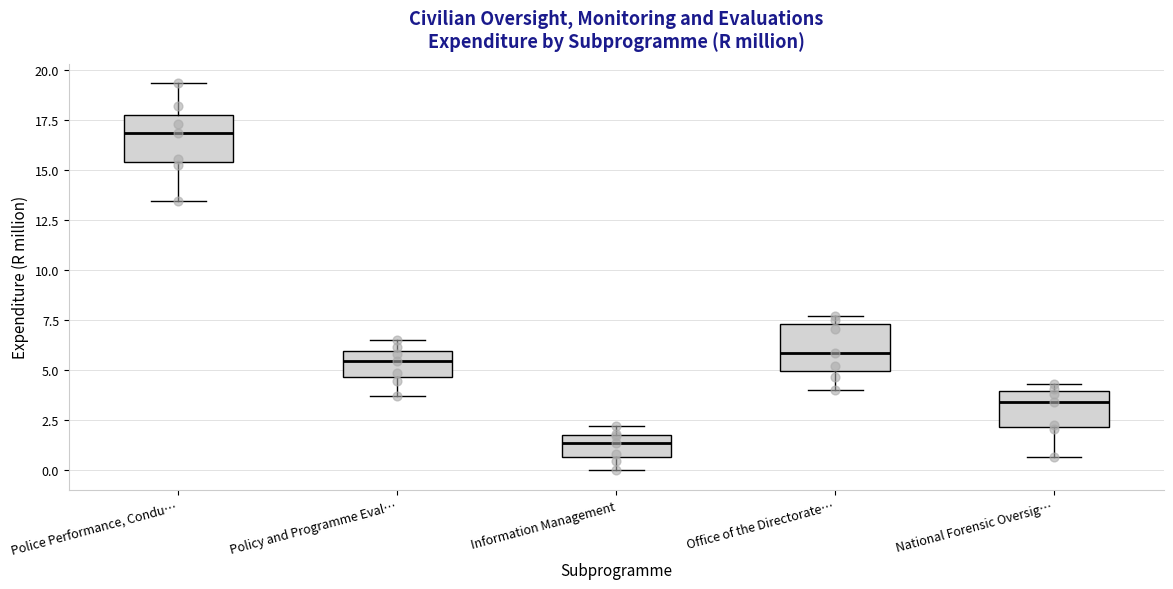

Which box's median line is the lowest?

Information Management